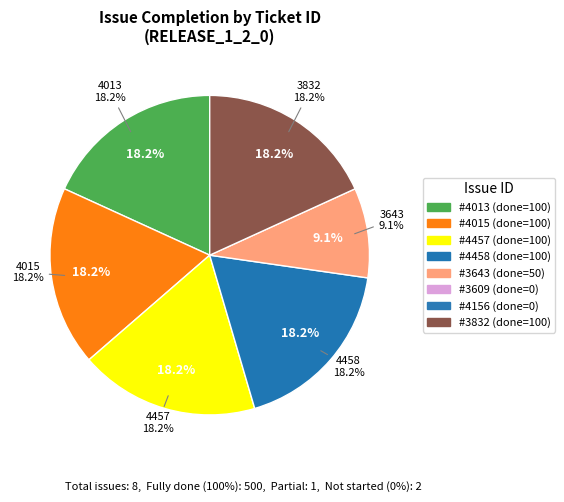

What is the largest slice in the pie chart?

4013